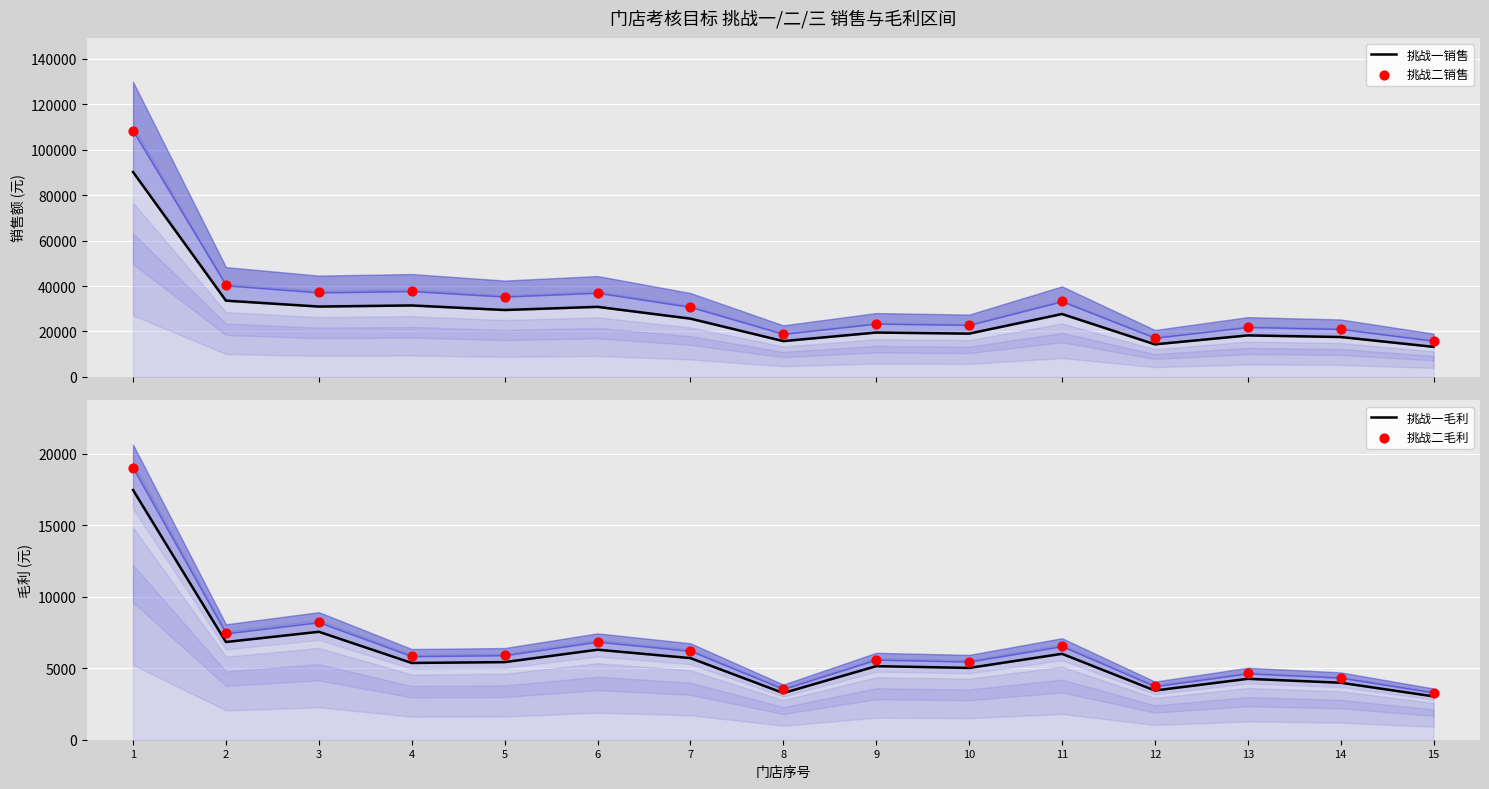

What is the total value across all series at 8?

41492.9